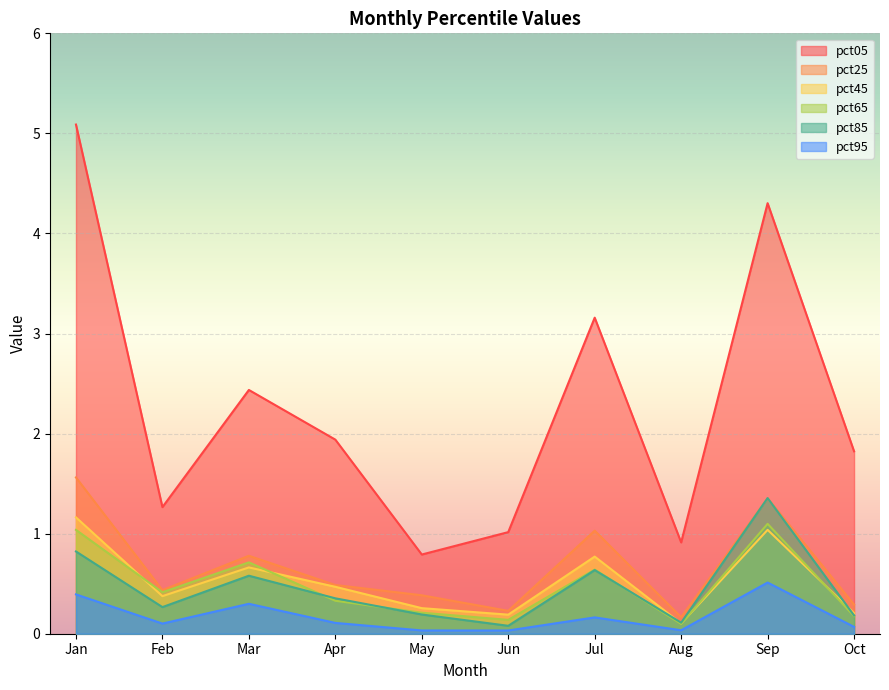

What is the sum of all pct25 values?

6.7